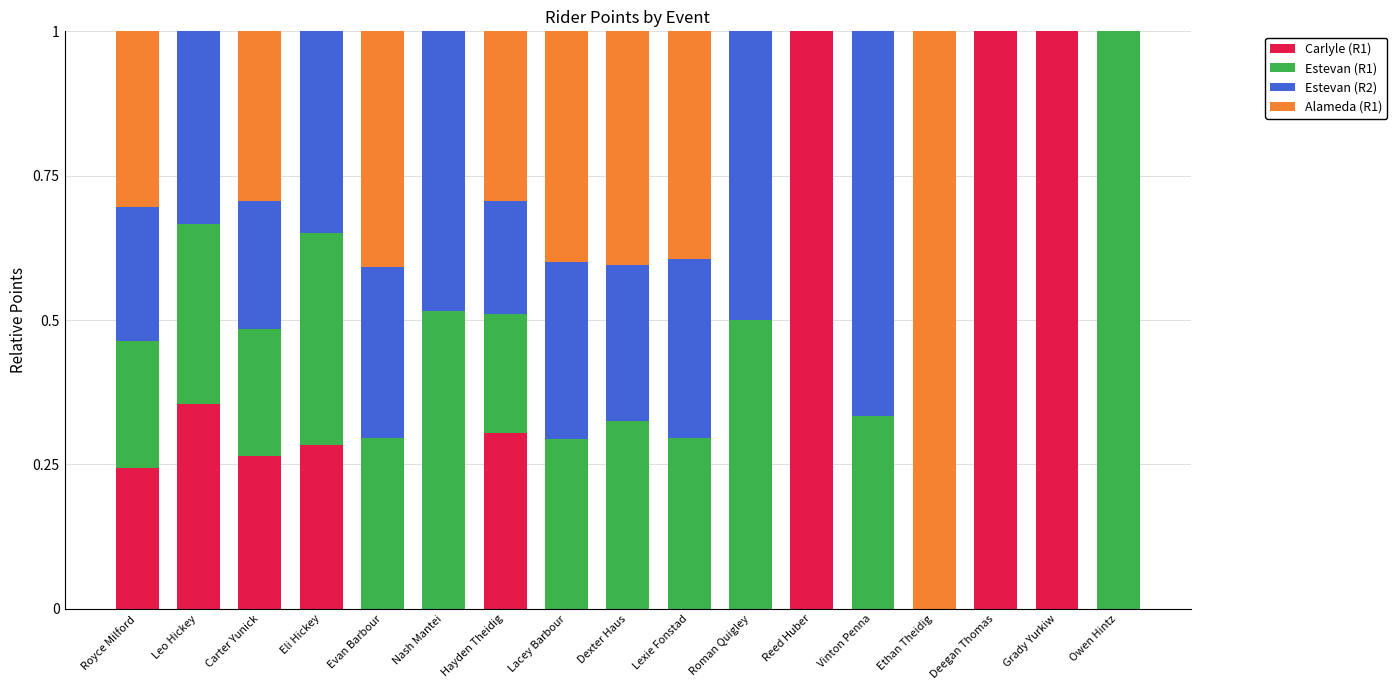

What is the highest value of the Carlyle (R1) series?

1.0